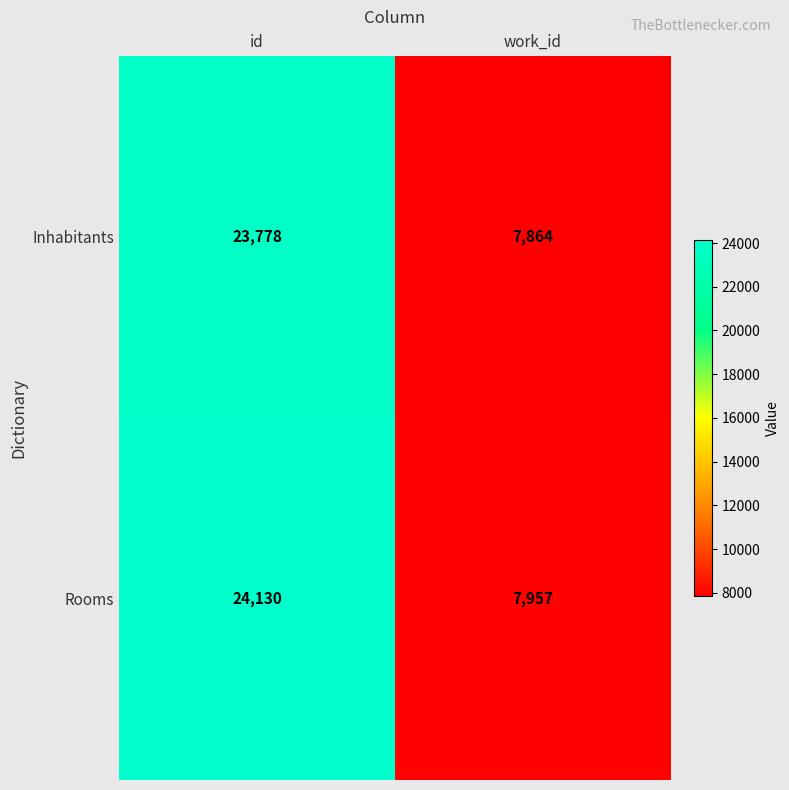

Which series changed the most between id and work_id?

Rooms